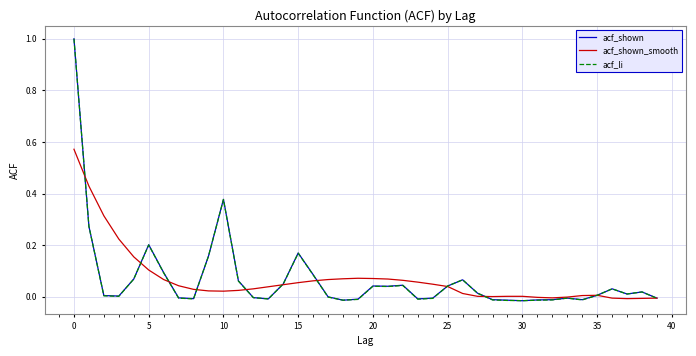

What is the maximum value shown in the chart?

1.0